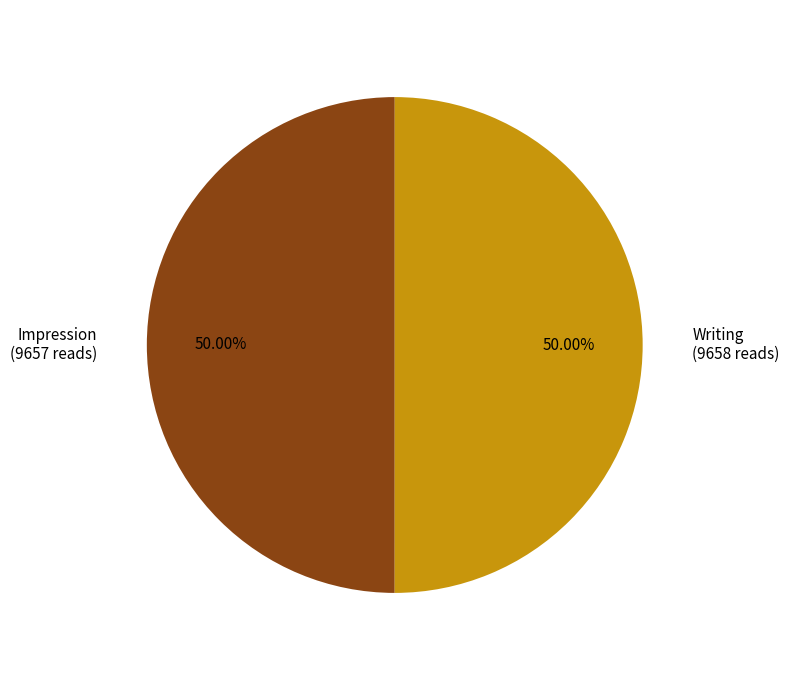

How many slices are in this pie chart?

2